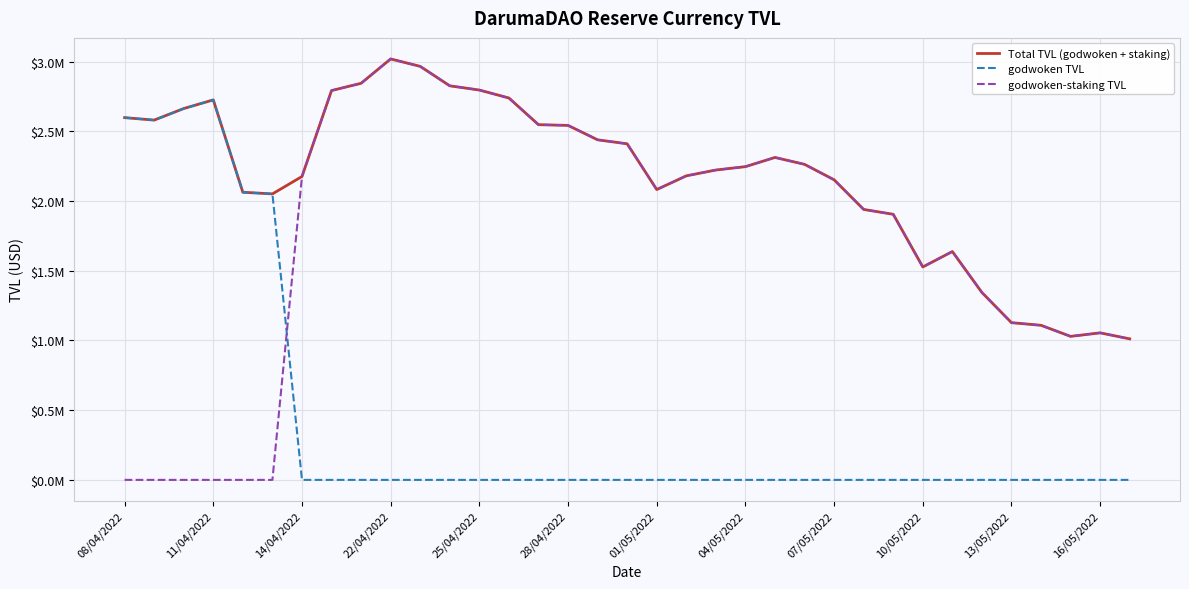

Is this an area chart (filled region under the line)?

No